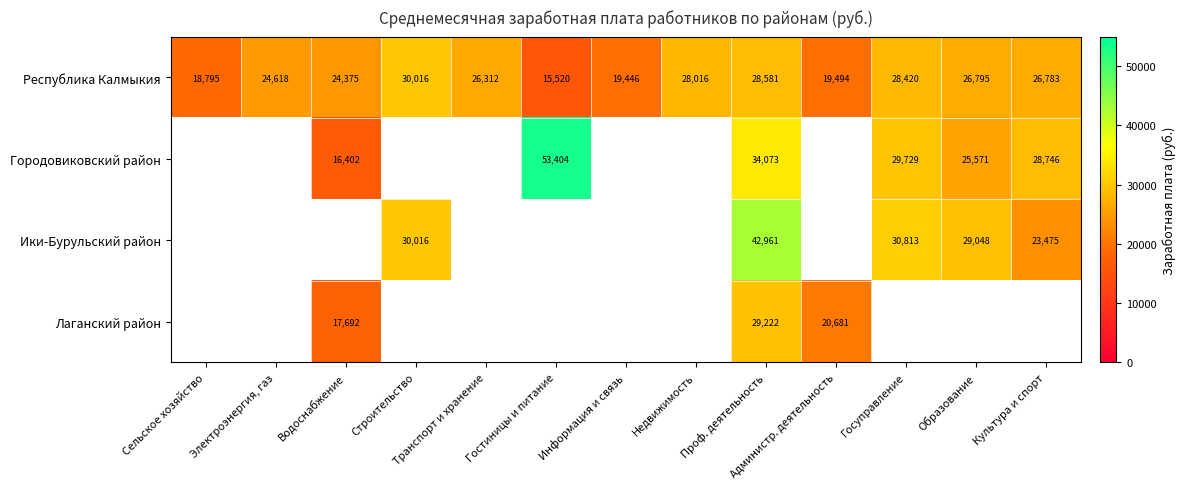

At which label does Республика Калмыкия first exceed 26312?

Строительство